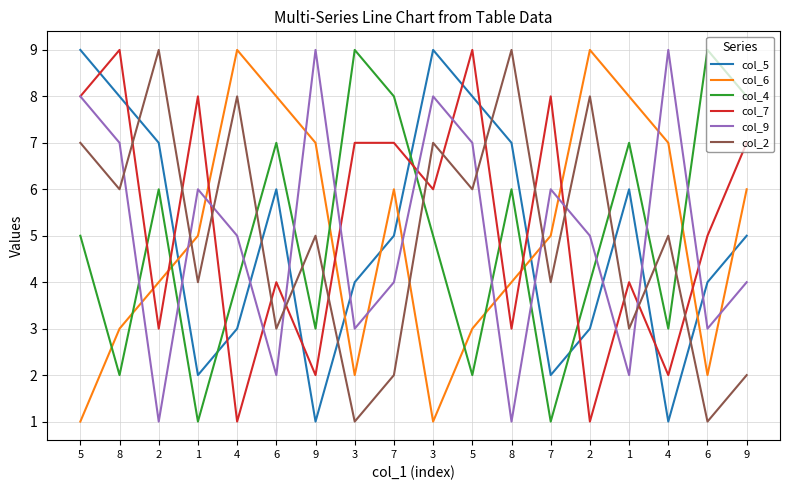

What is the average value of the col_7 series?

5